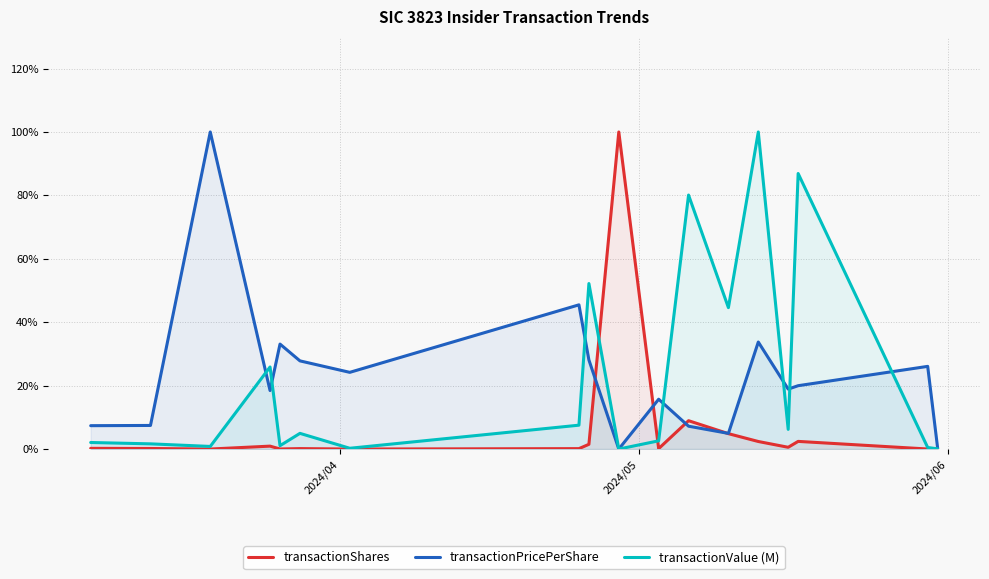

What is the greatest value displayed?

100.0